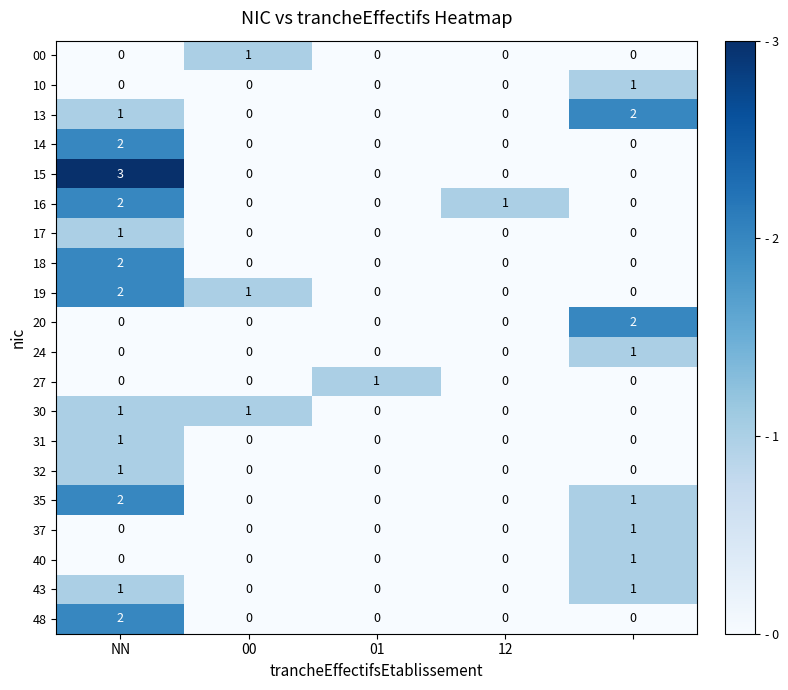

Which series has the widest spread of values?

15